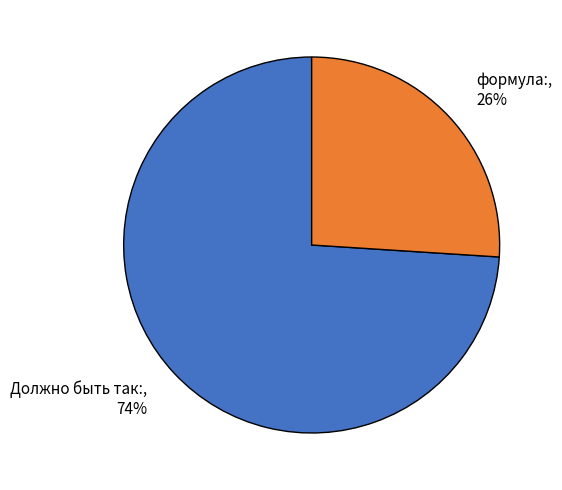

Approximately how many times larger is the value at формула: compared to Должно быть так:?

0.4